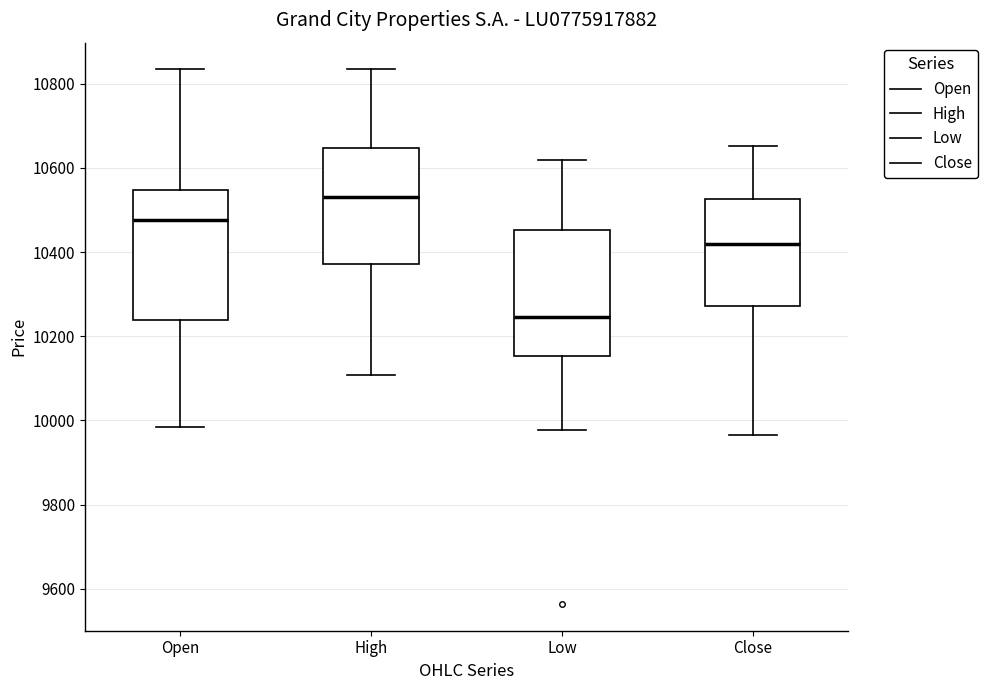

Which box's median line is the lowest?

Low